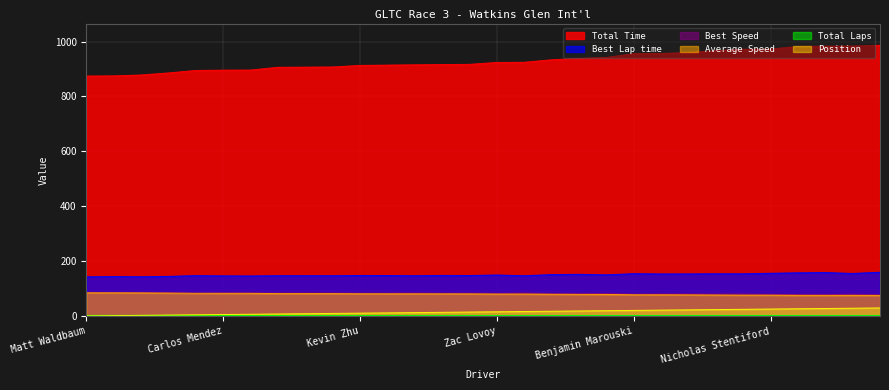

Which series has the widest spread of values?

Total Time